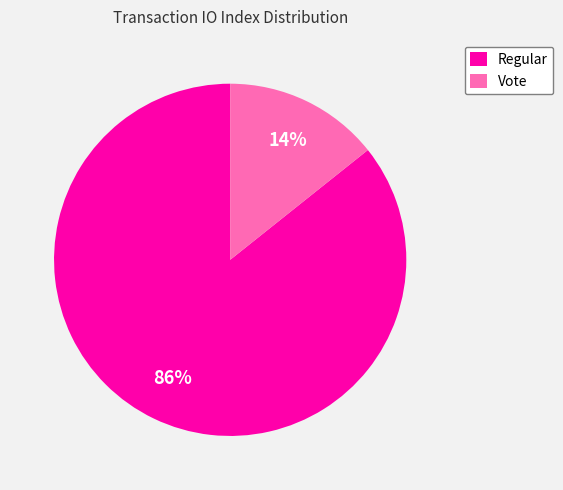

To the nearest percent, what is the combined percentage of Vote and Regular?

100%